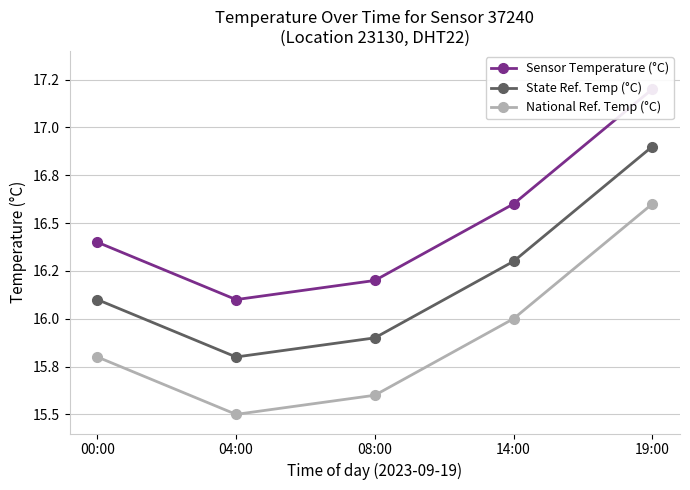

What is the smallest value displayed?

15.5